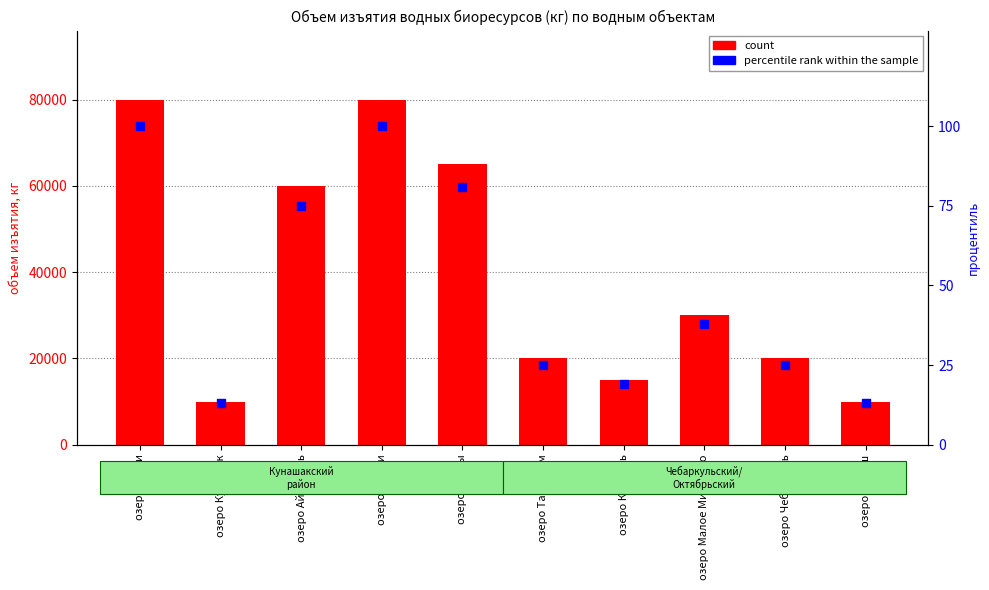

What is the change in value from озеро Кунашак to озеро Комкуль?

+6